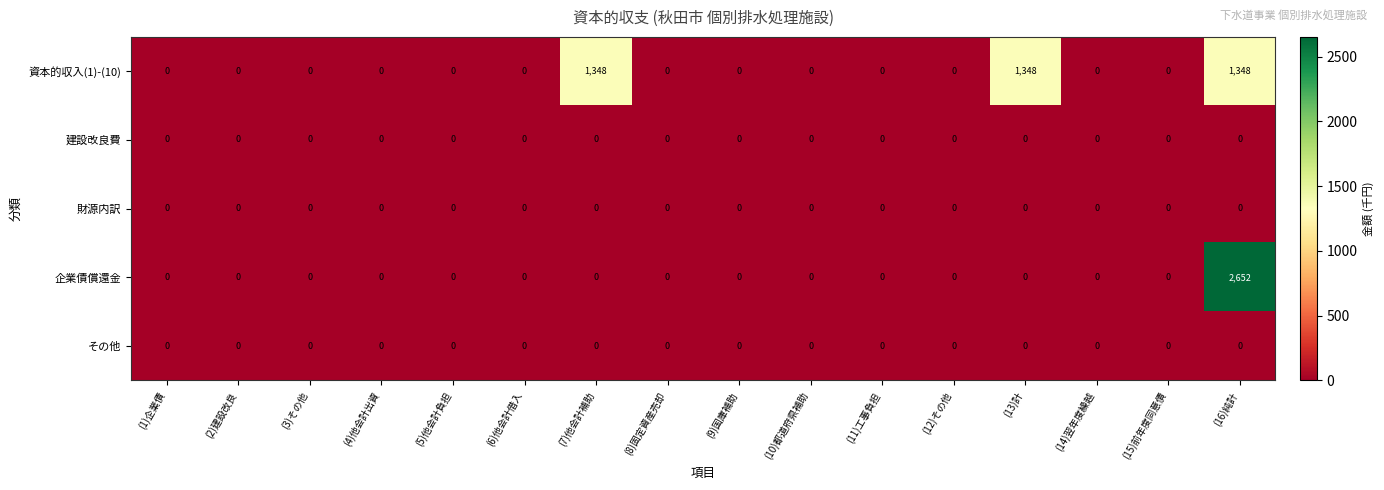

At which category is the sum across all series the highest?

(16)純計